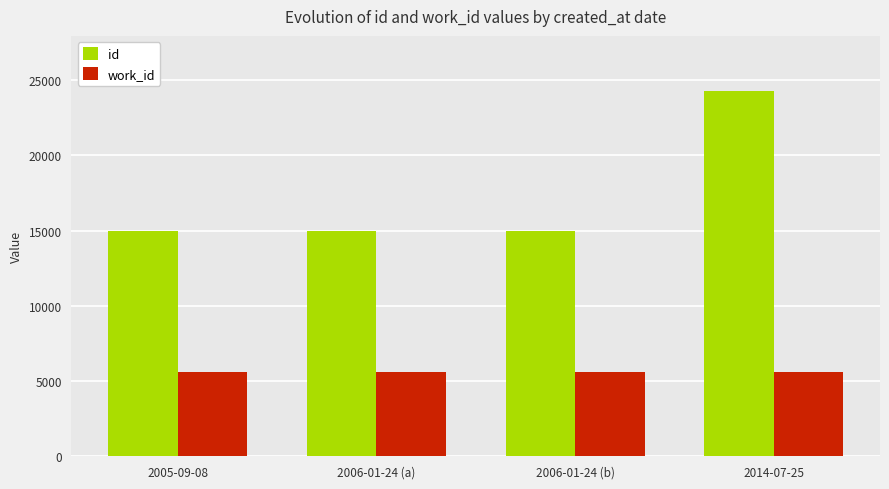

Which series has the largest total across all categories?

id